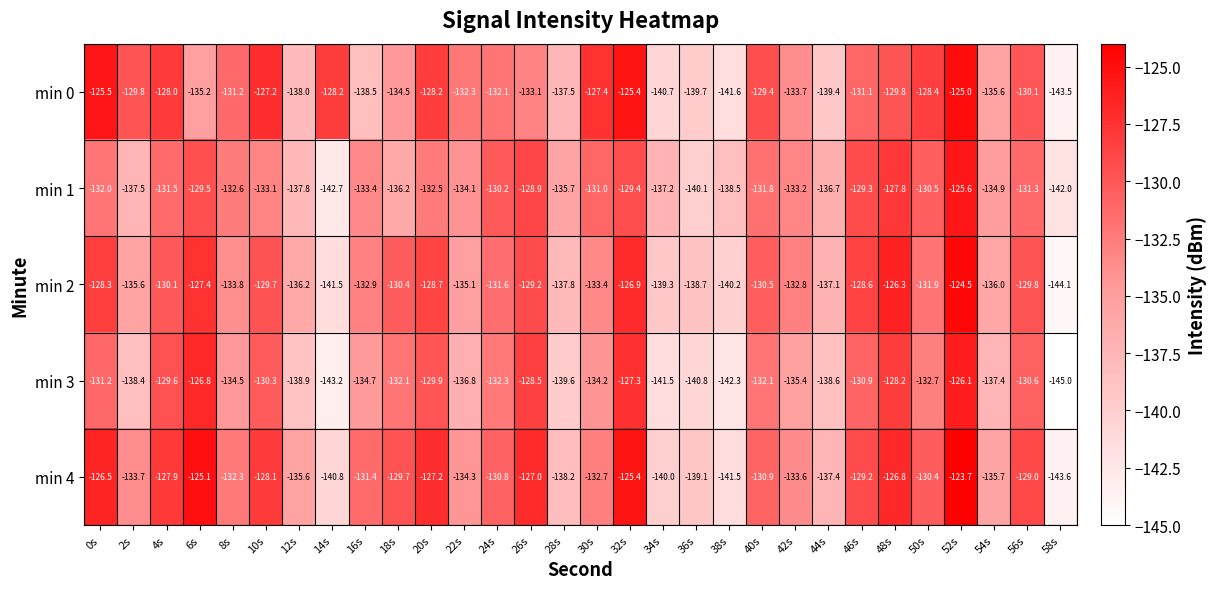

What is the sum of the min 4 values at 50s and 38s?

-271.9